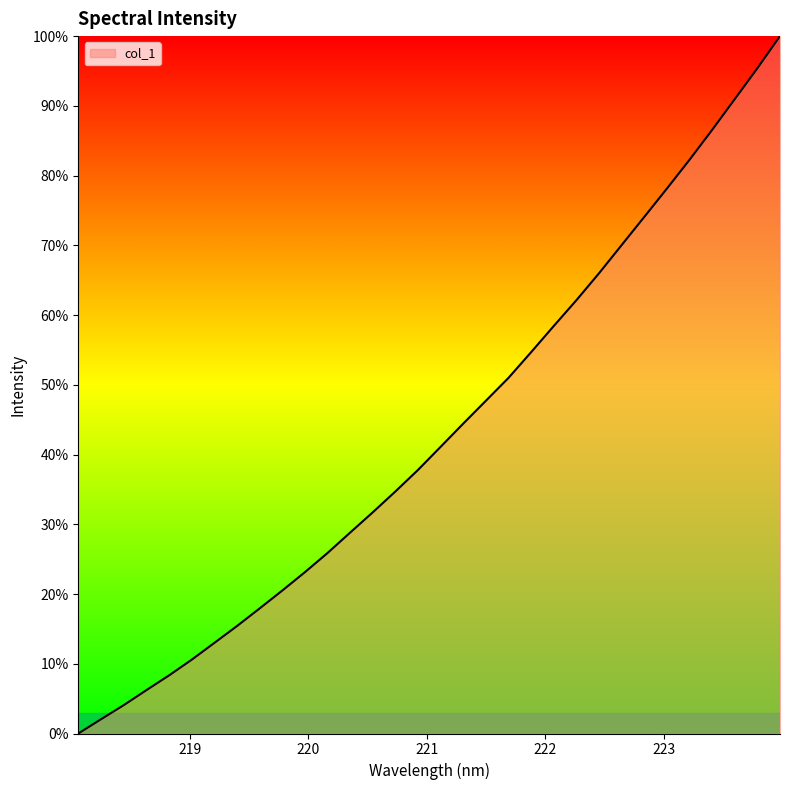

Does the chart display data point markers on the line(s)?

No